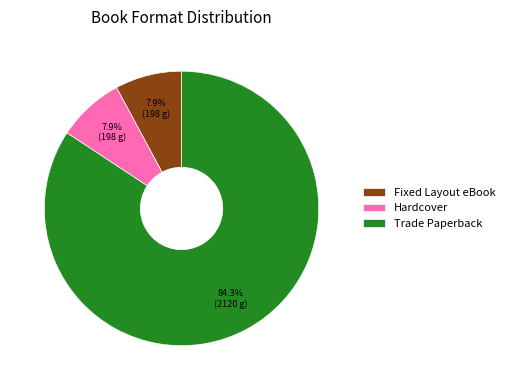

What percentage do Fixed Layout eBook and Trade Paperback together represent?

92.1%